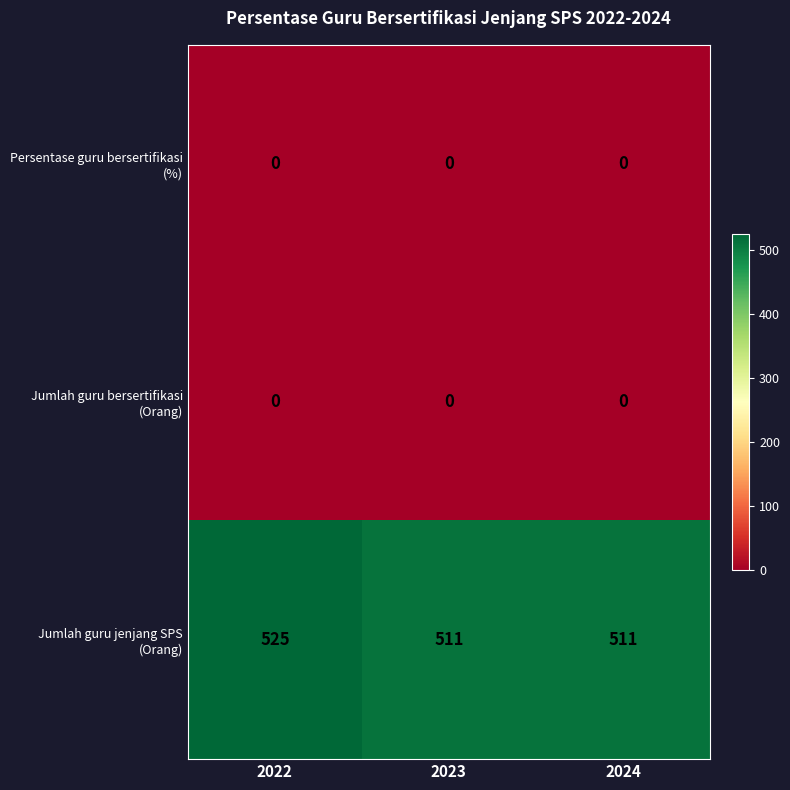

At how many categories does at least one series exceed 13?

3